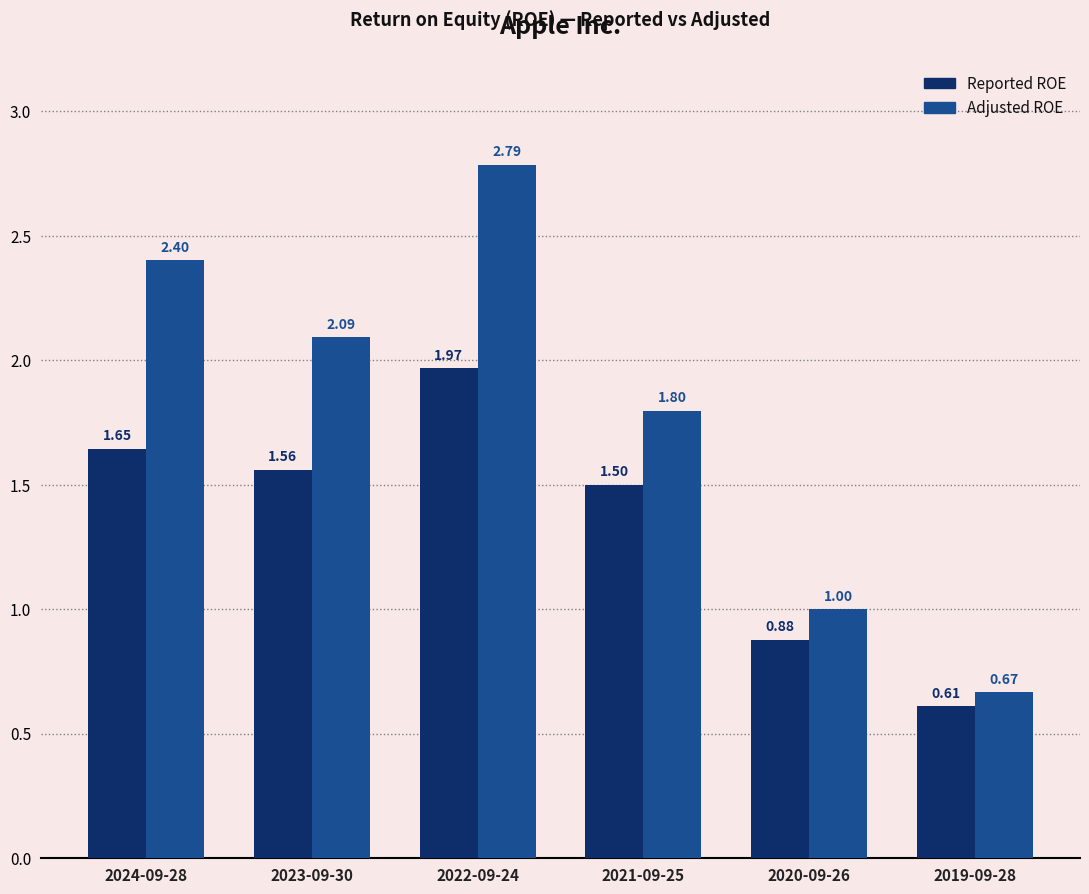

What is the spread (max minus min) of values at 2024-09-28?

0.8